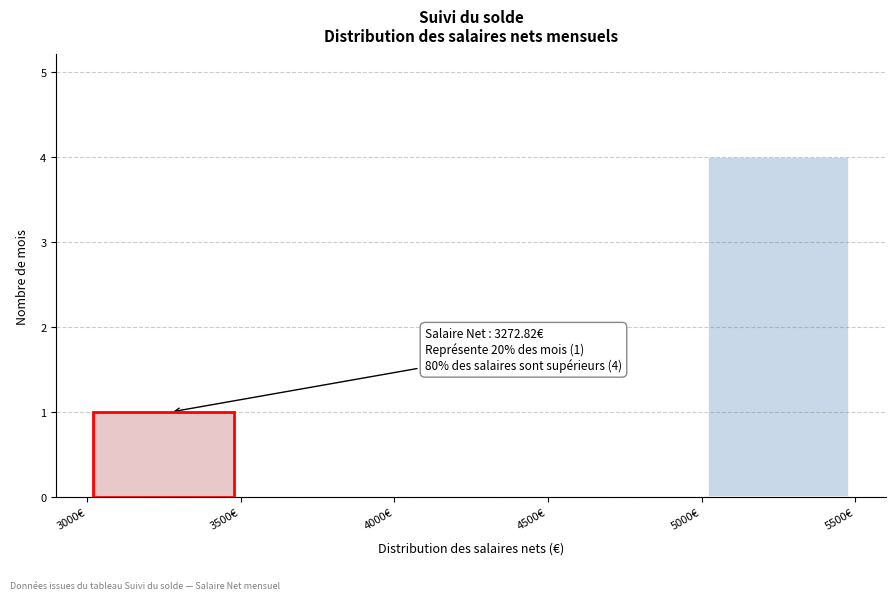

Which range on the x-axis has the tallest bar?

5000 to 5500